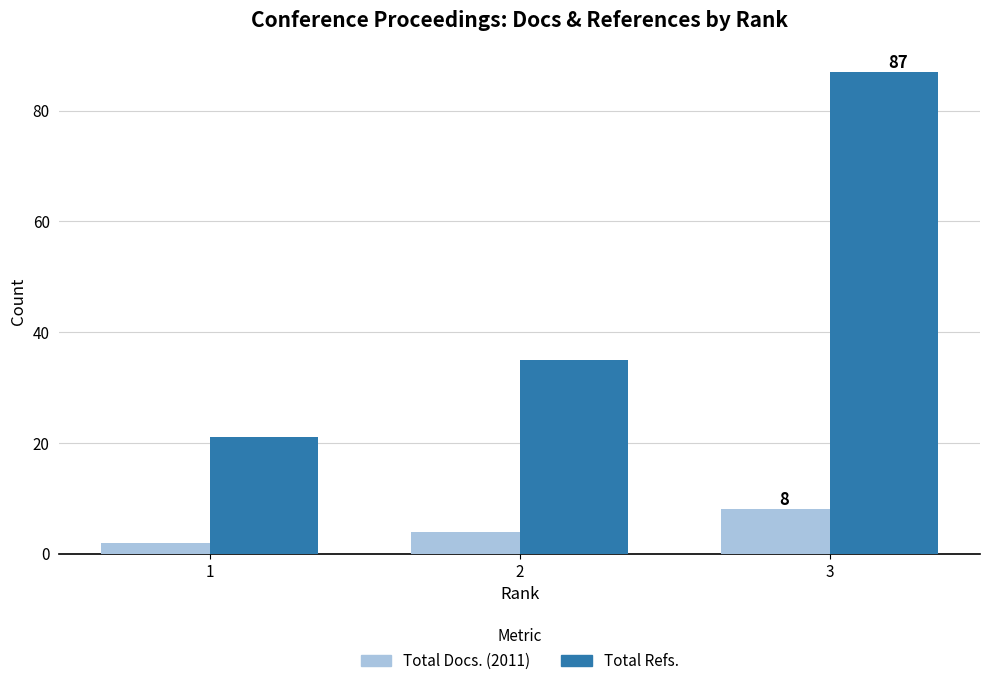

What is the value of the Total Docs. (2011) bar at the 3rd from the left?

8